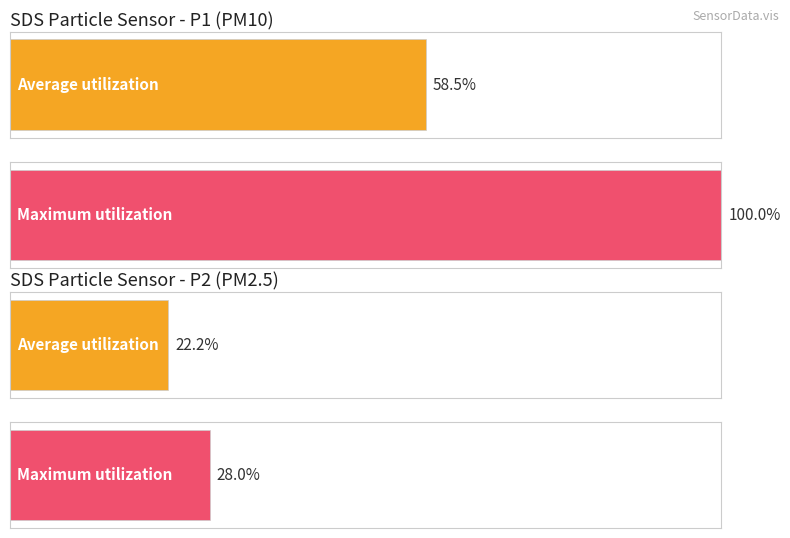

Rank the series by their average value, from highest to lowest.

SDS_P1, SDS_P2